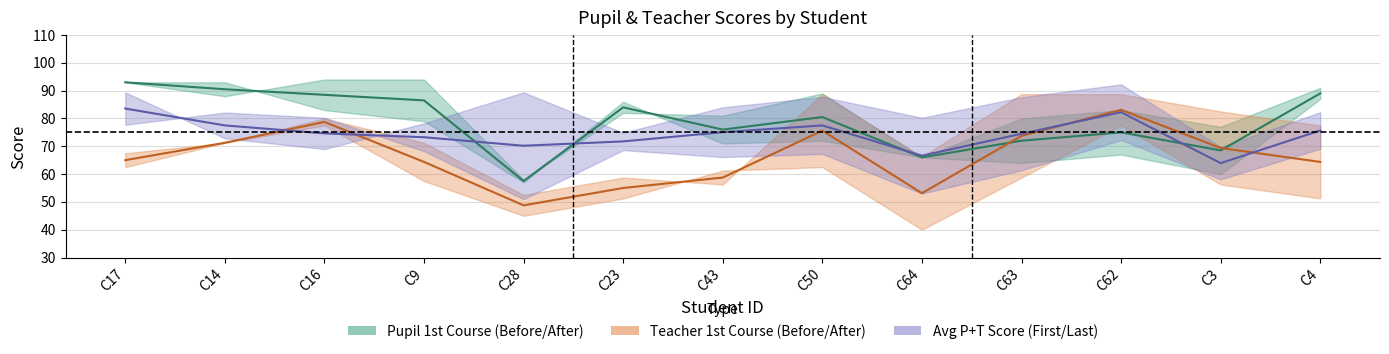

What is the average value of the Teacher After (1st) series?

73.1